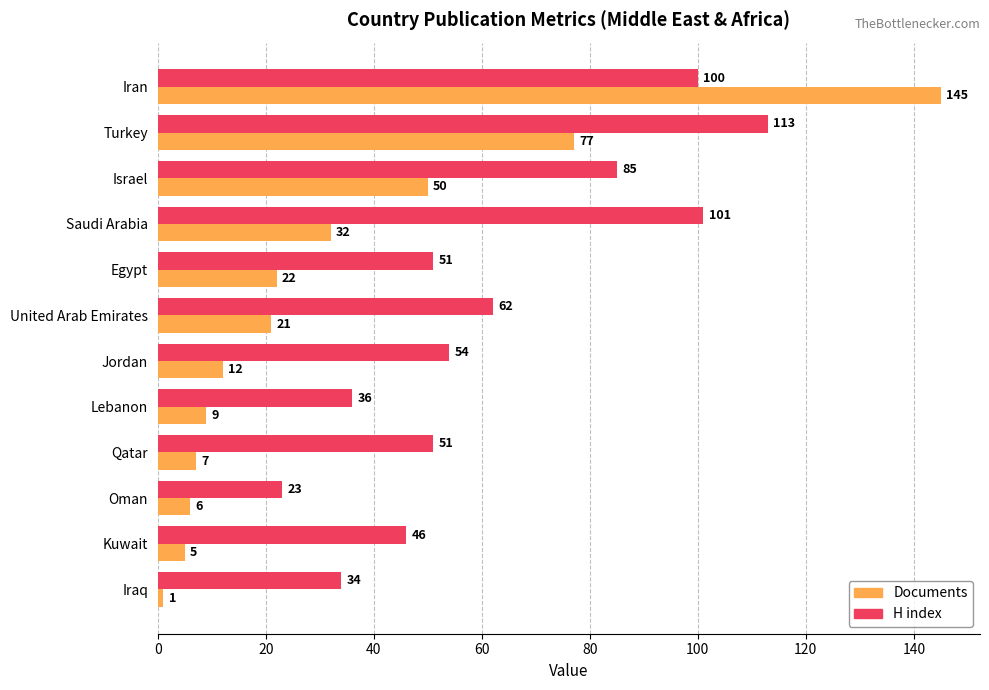

Is the value of Documents at United Arab Emirates greater than the value of H index at Saudi Arabia?

No